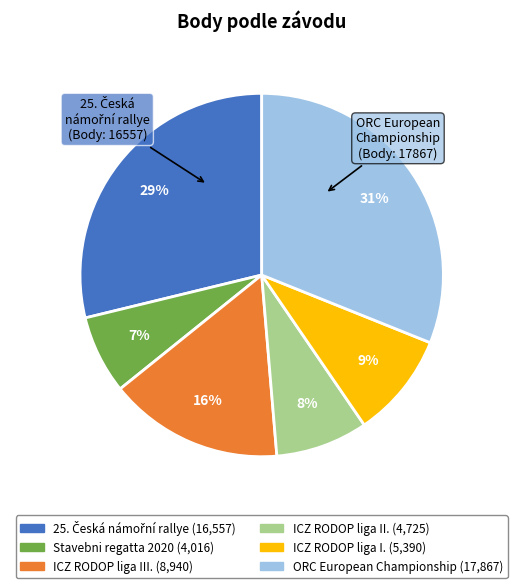

To the nearest percent, what is the difference between the largest and smallest slice percentages?

24%